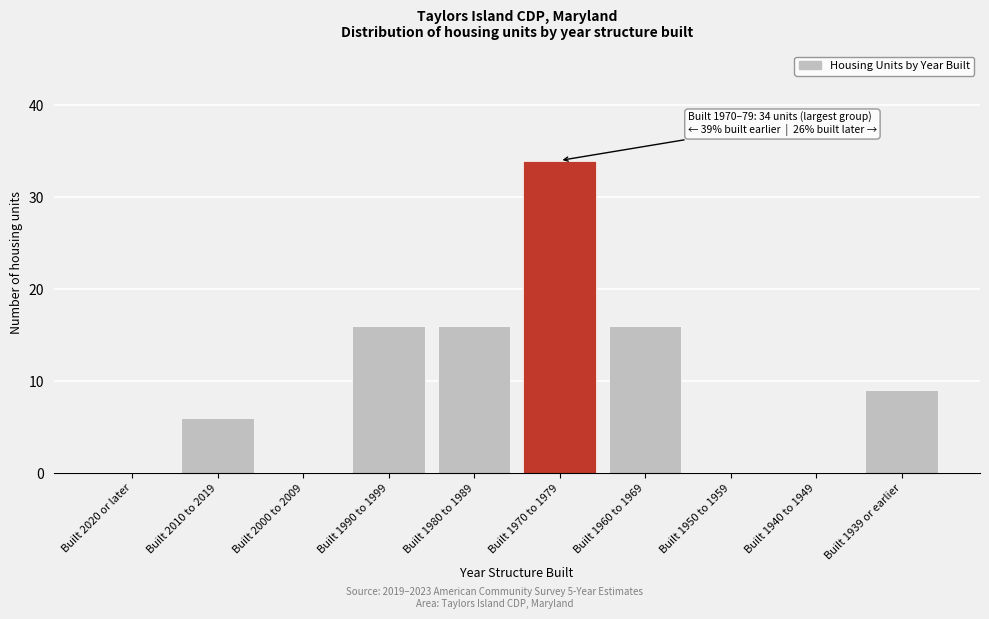

Reading left to right, list all the values displayed in this chart.

Built 2020 or later=0	Built 2010 to 2019=6	Built 2000 to 2009=0	Built 1990 to 1999=16	Built 1980 to 1989=16	Built 1970 to 1979=34	Built 1960 to 1969=16	Built 1950 to 1959=0	Built 1940 to 1949=0	Built 1939 or earlier=9